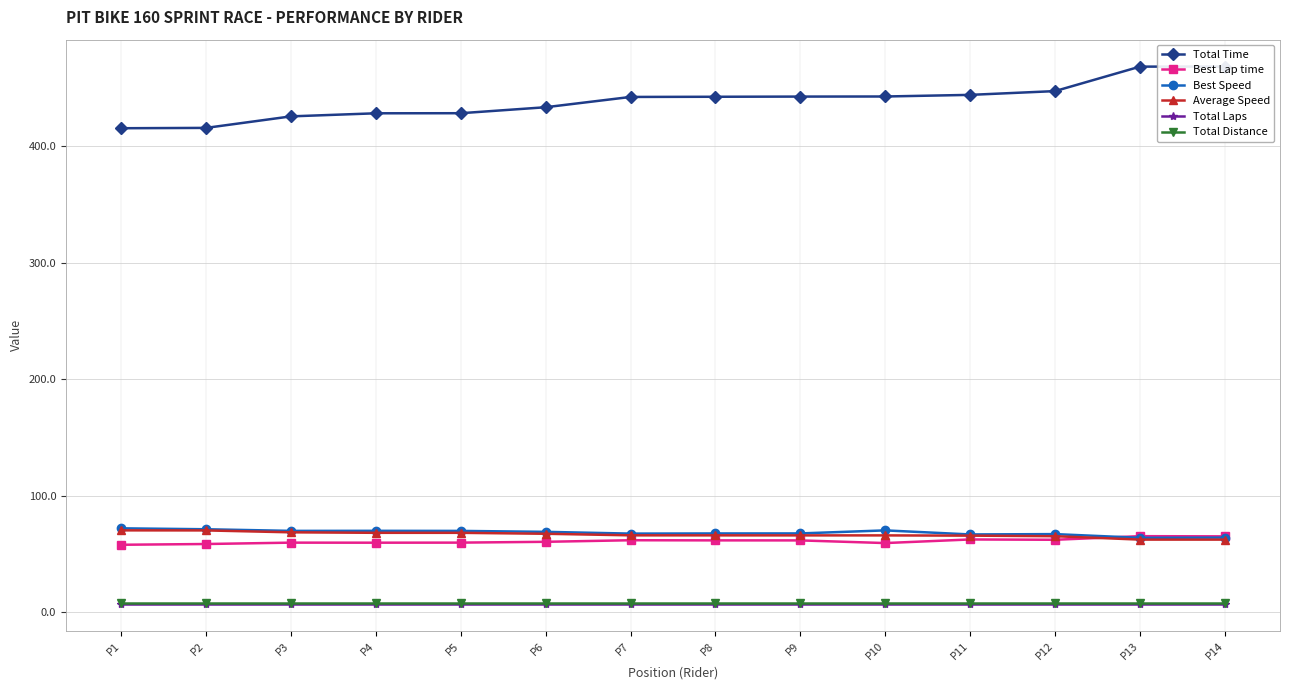

True or false: Average Speed and Total Distance intersect in this chart.

False